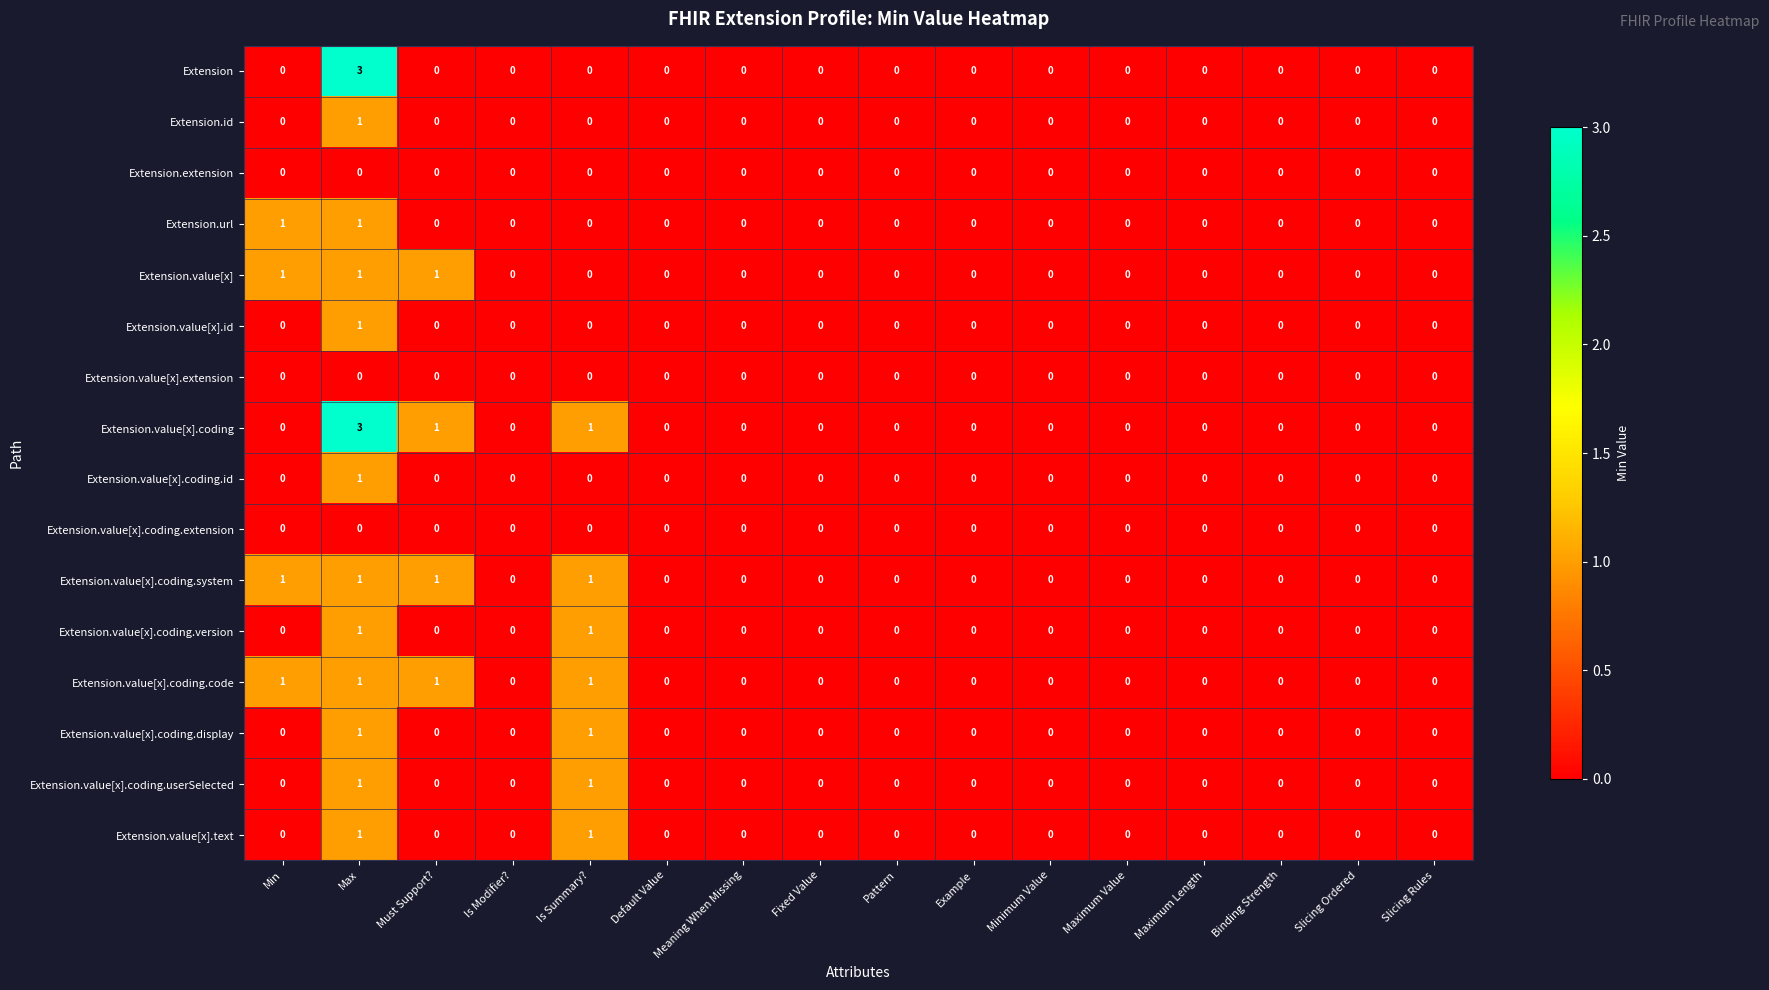

True or false: Extension.value[x].coding.code has a value of -1 at Slicing Rules.

False